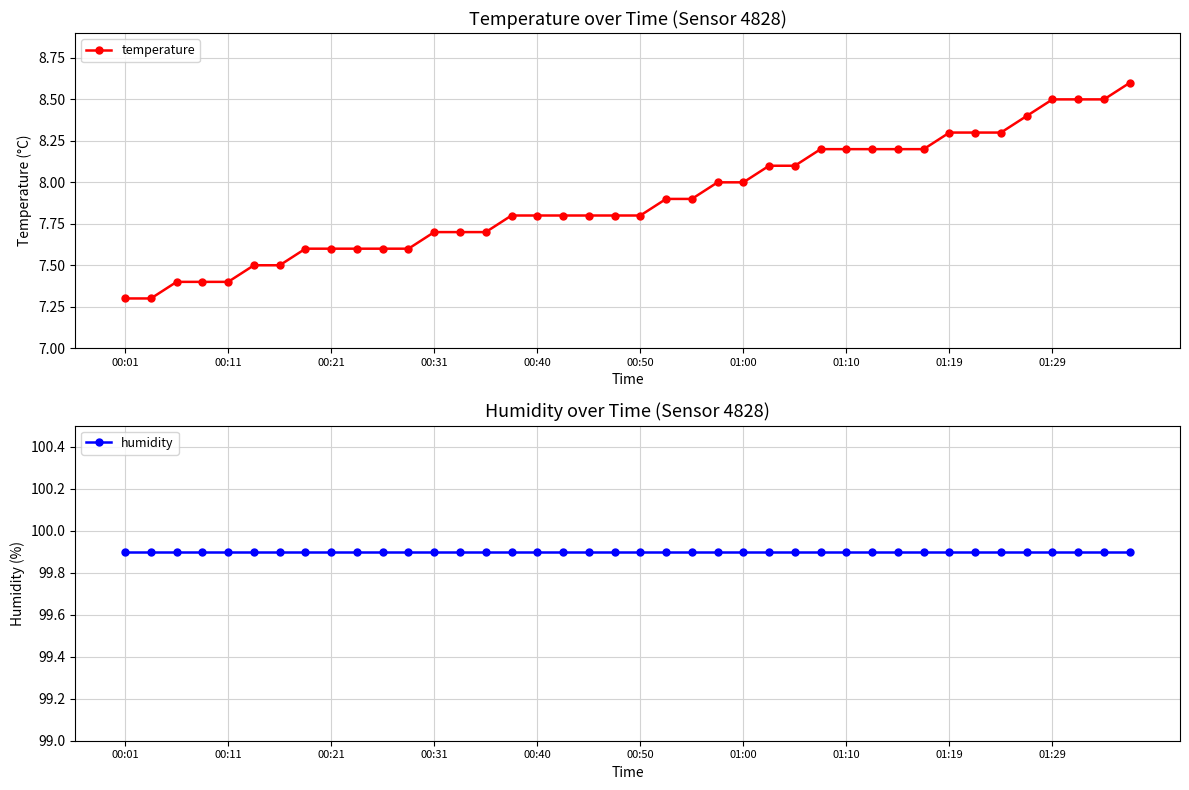

At which category is the sum across all series the highest?

39